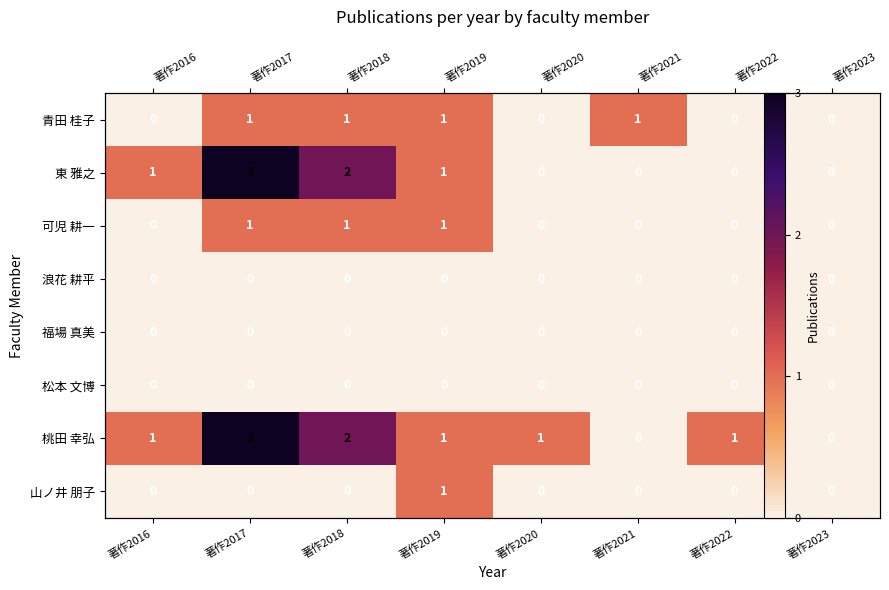

What is the total value across all series at 著作2018?

6